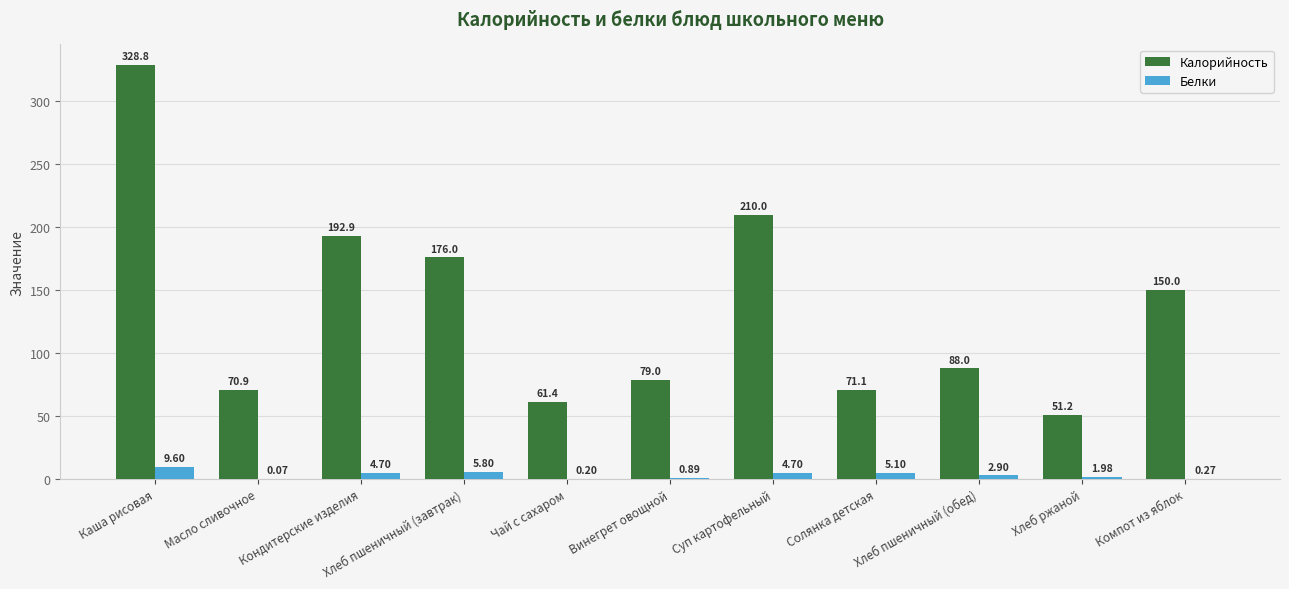

What is the average value of the Белки series?

3.3